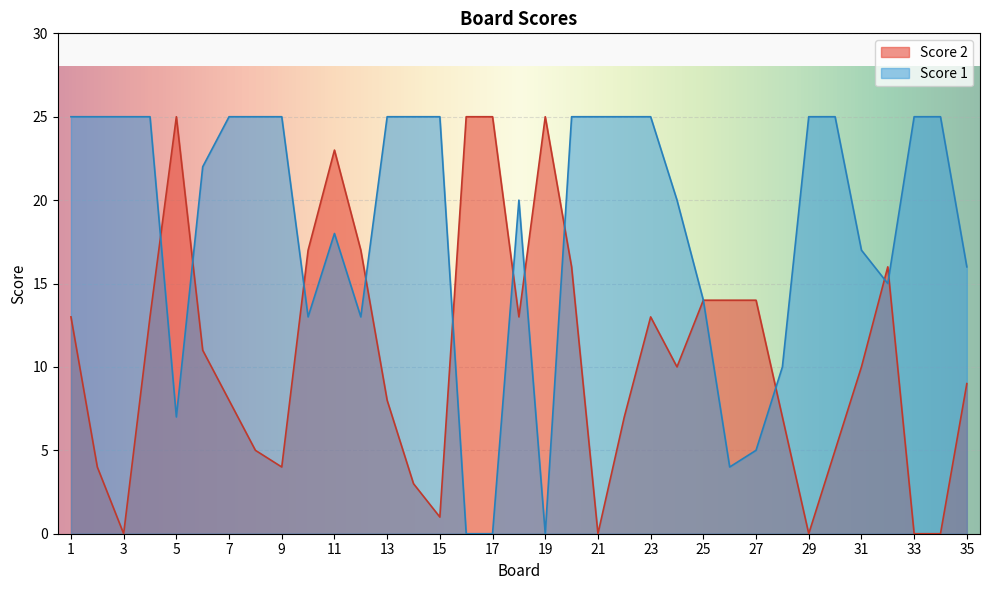

Reading left to right, extract all data points from this chart.

Score 2: 13	4	0	13	25	11	8	5	4	17	23	17	8	3	1	25	25	13	25	16	0	7	13	10	14	14	14	7	0	5	10	16	0	0	9
Score 1: 25	25	25	25	7	22	25	25	25	13	18	13	25	25	25	0	0	20	0	25	25	25	25	20	14	4	5	10	25	25	17	15	25	25	16